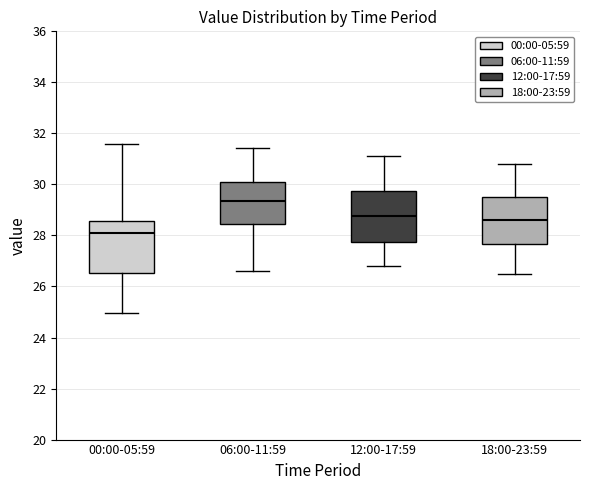

Reading left to right, read every box against the y-axis: the position of its median line, the range the box covers, and the ends of its whiskers. The values are not printed on the chart, so give them approximately, as read against the axis.

00:00-05:59: median 28.2, box 26.6 to 28.6, whiskers 25.0 to 31.6
06:00-11:59: median 29.4, box 28.4 to 30.2, whiskers 26.6 to 31.4
12:00-17:59: median 28.8, box 27.8 to 29.8, whiskers 26.8 to 31.2
18:00-23:59: median 28.6, box 27.6 to 29.6, whiskers 26.6 to 30.8